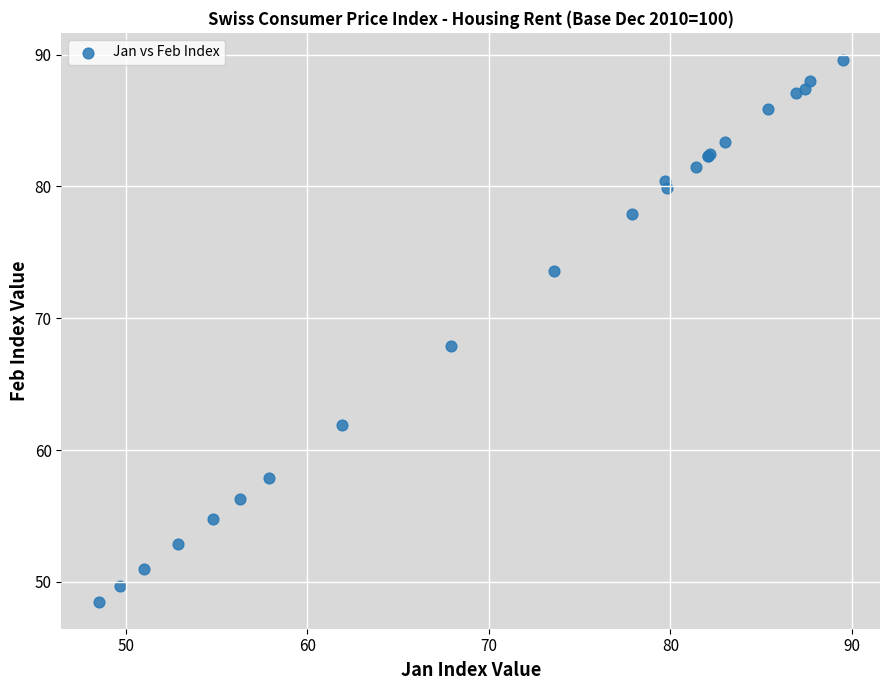

What Y value in the scatter plot is closest to 69?

67.9